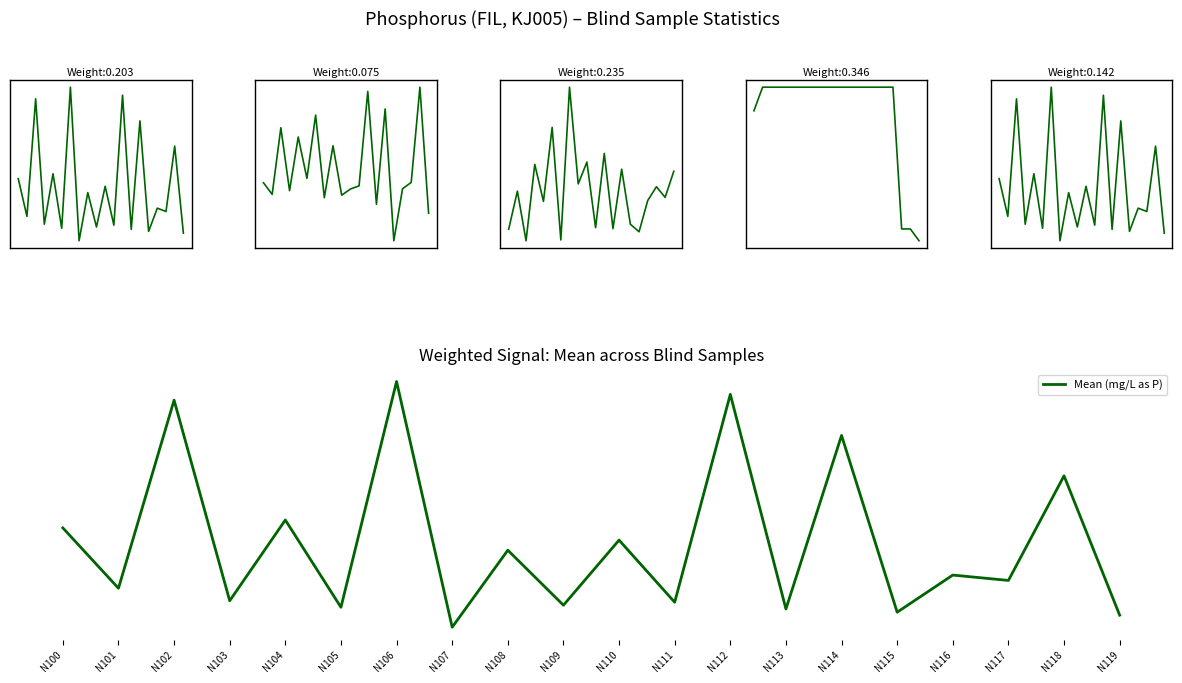

In Standard Deviation, how many points are lower than both neighbors (excluding endpoints)?

7